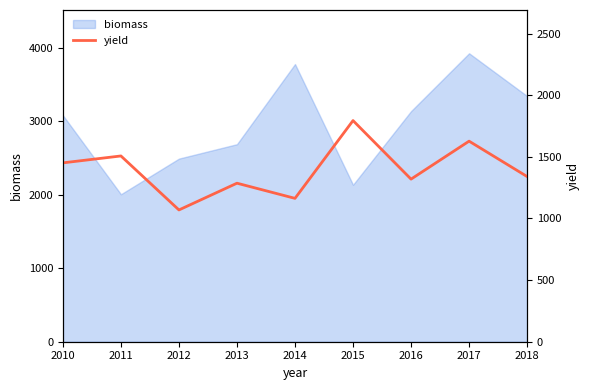

Which category has the lowest value in the biomass series?

2011